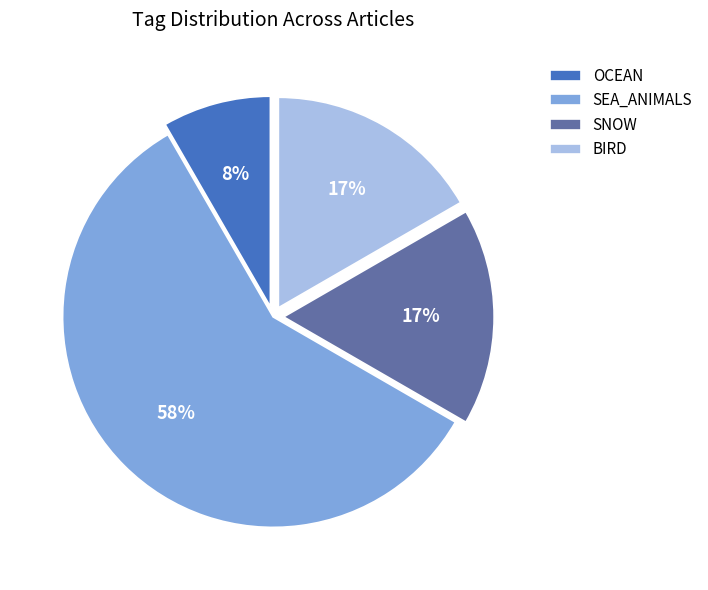

Which slice is the largest?

SEA_ANIMALS